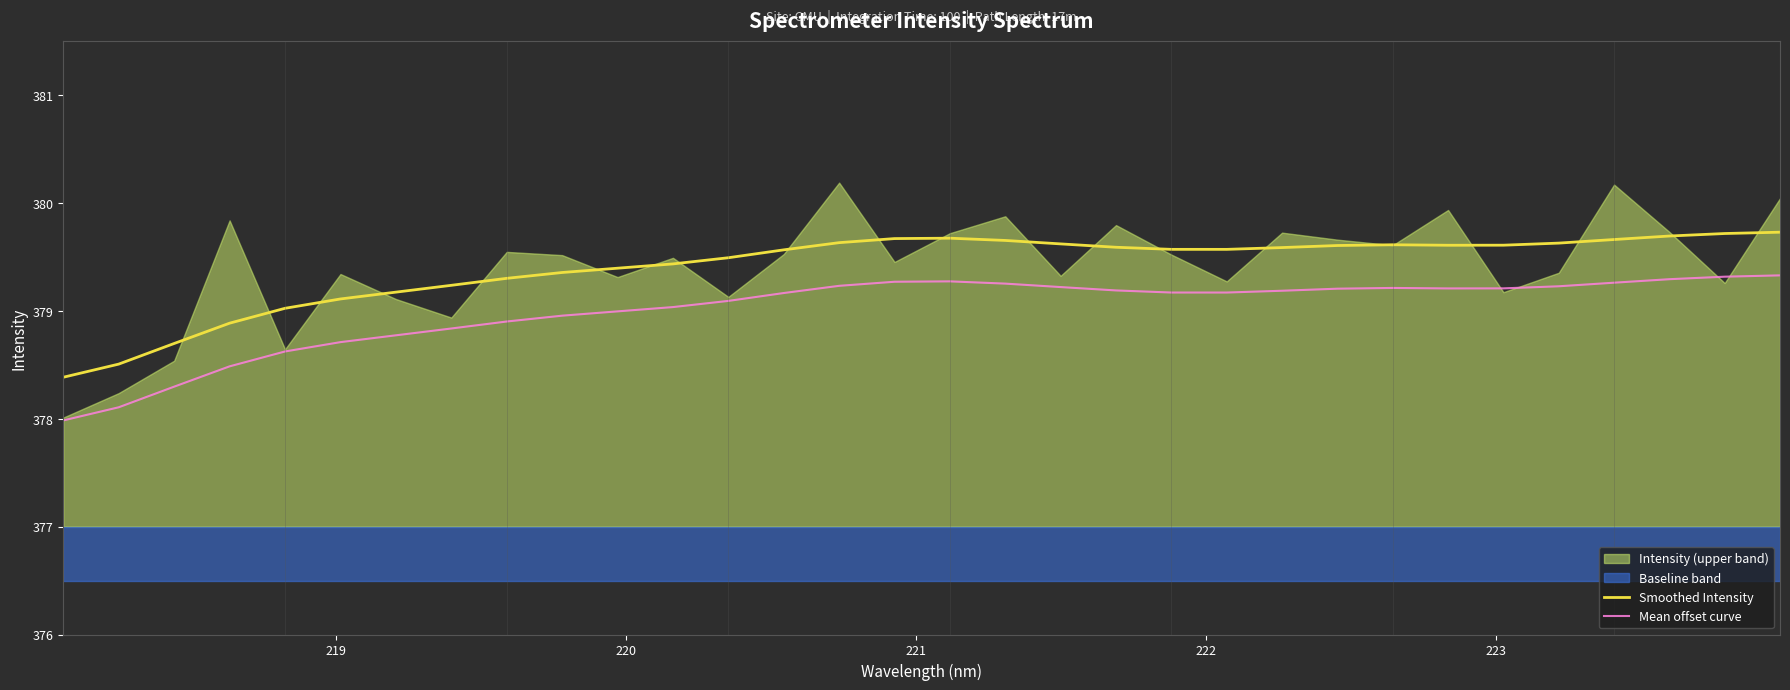

What is the highest value of the Smoothed Intensity series?

379.7